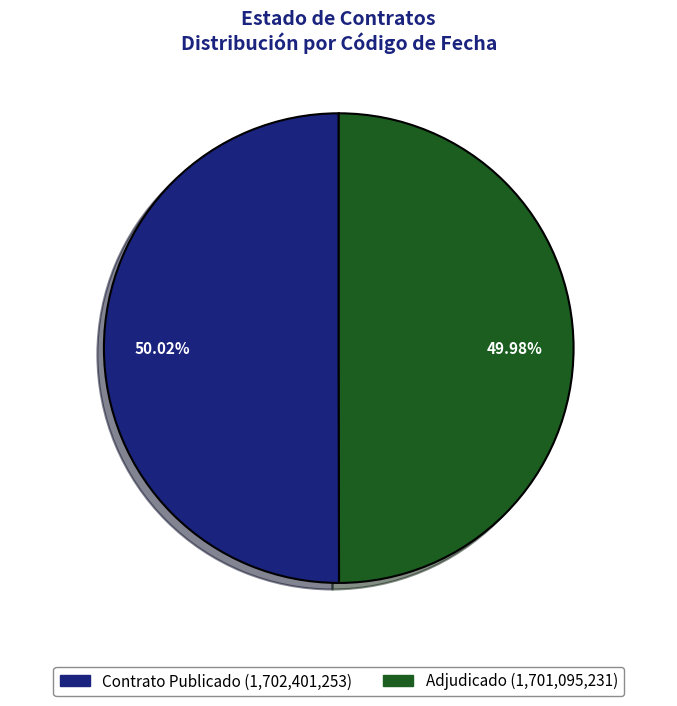

Is there any slice that represents more than half of the pie?

Yes